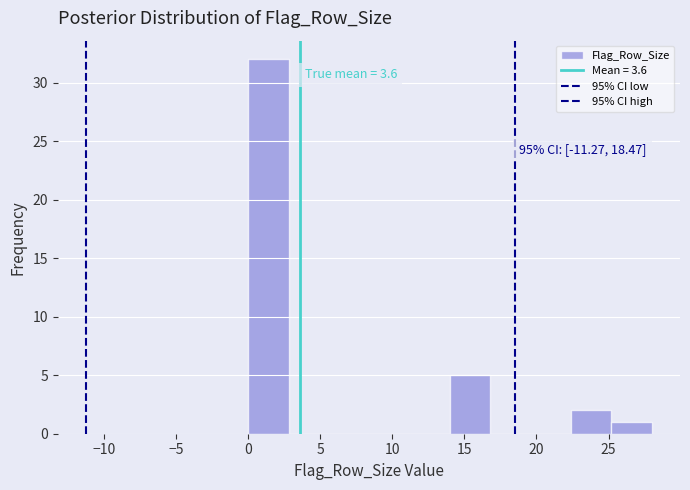

Over which range of the x-axis is the bar tallest?

0.0 to 2.8